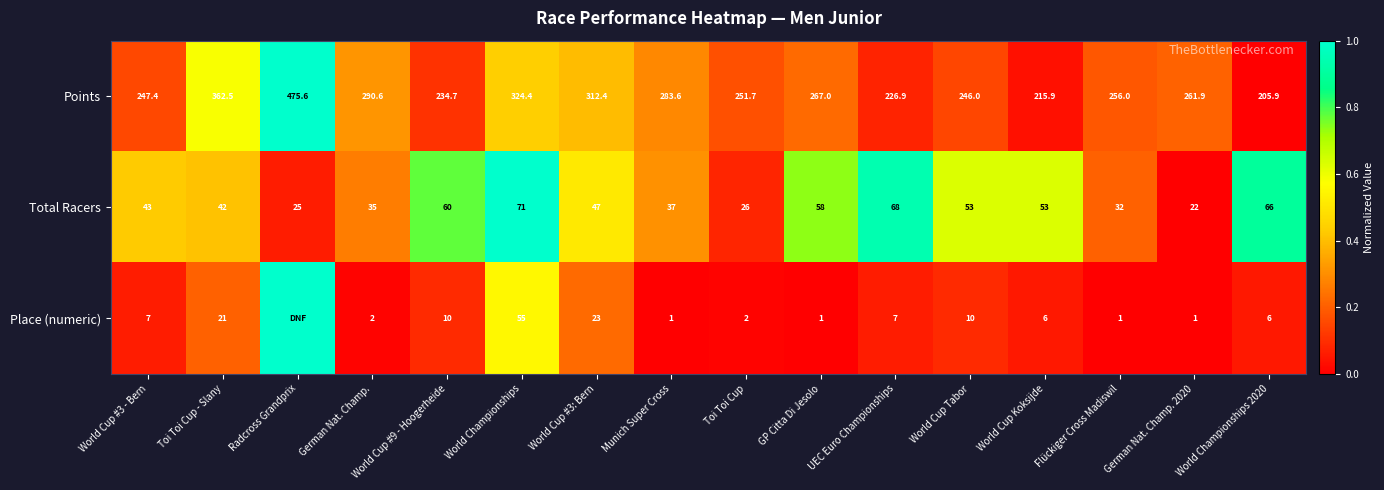

At German Nat. Champ. 2020, list the series in order from largest to smallest.

Points, Total Racers, Place (numeric)